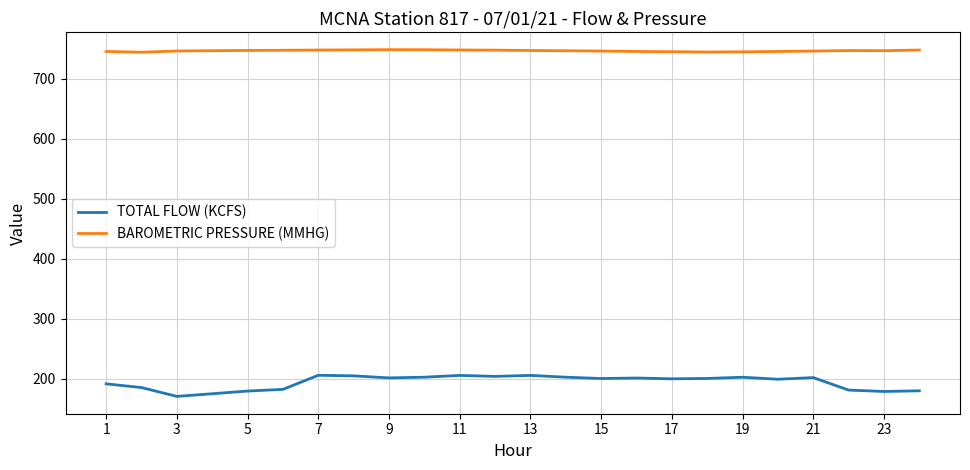

Which series has the largest range (max minus min)?

TOTAL FLOW (KCFS)